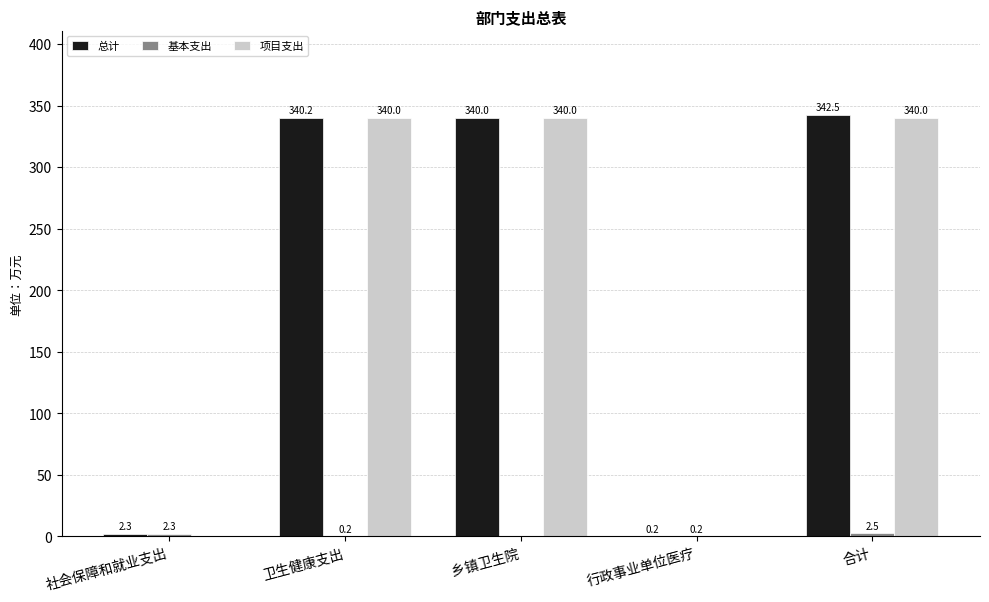

What is the sum of all 总计 values?

1025.2